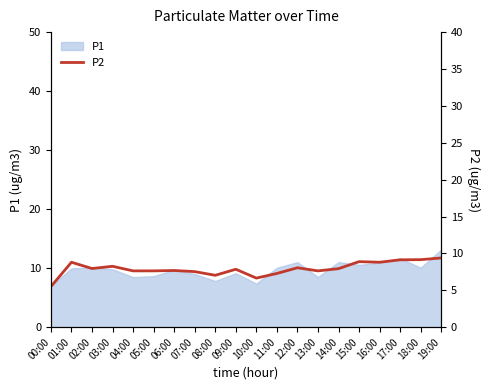

What position from the left is 07:00?

8